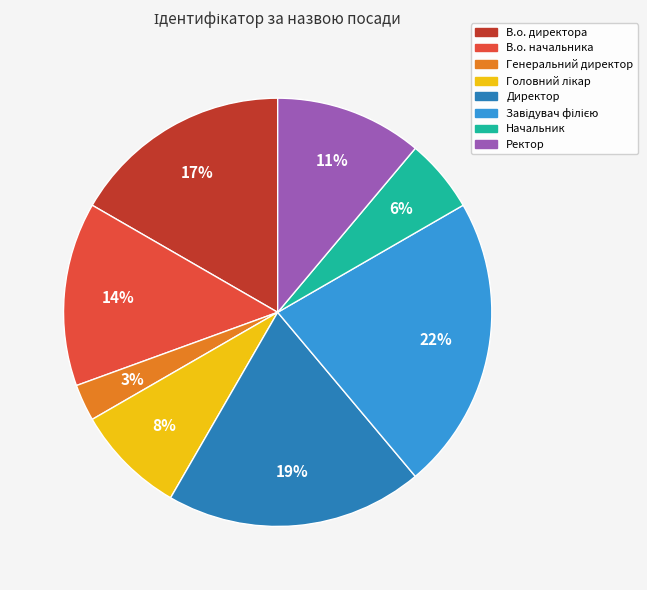

Does Генеральний директор represent more than half of the total?

No